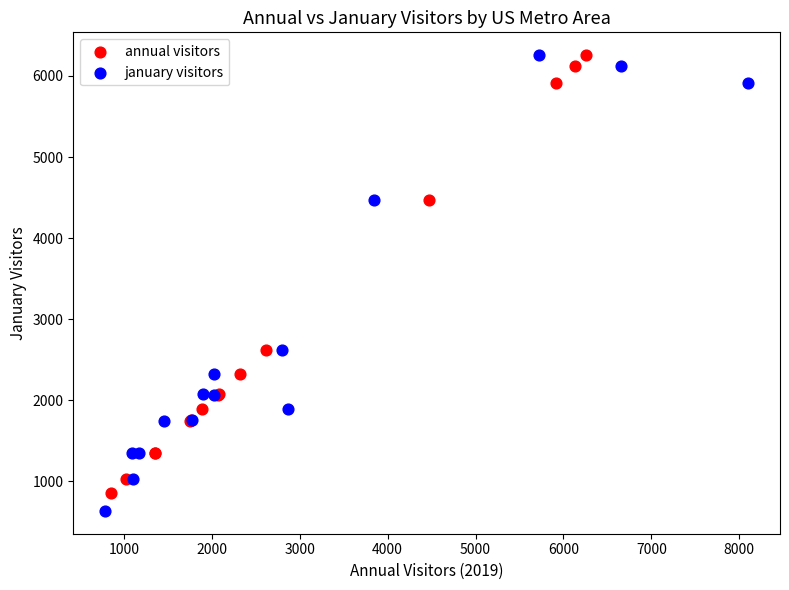

Which series has the widest spread of Y values?

january visitors